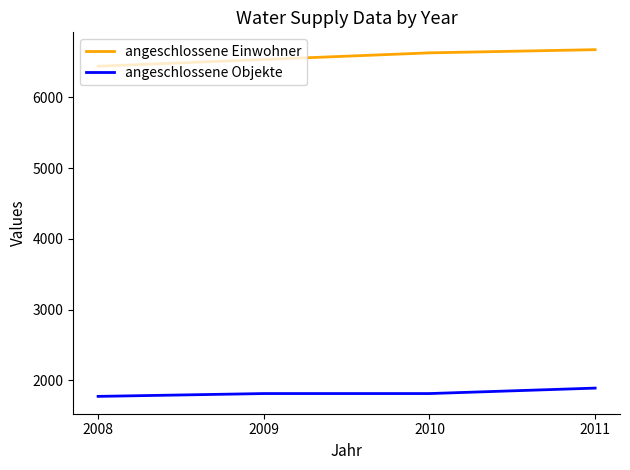

What is the spread (max minus min) of values at 2011?

4783